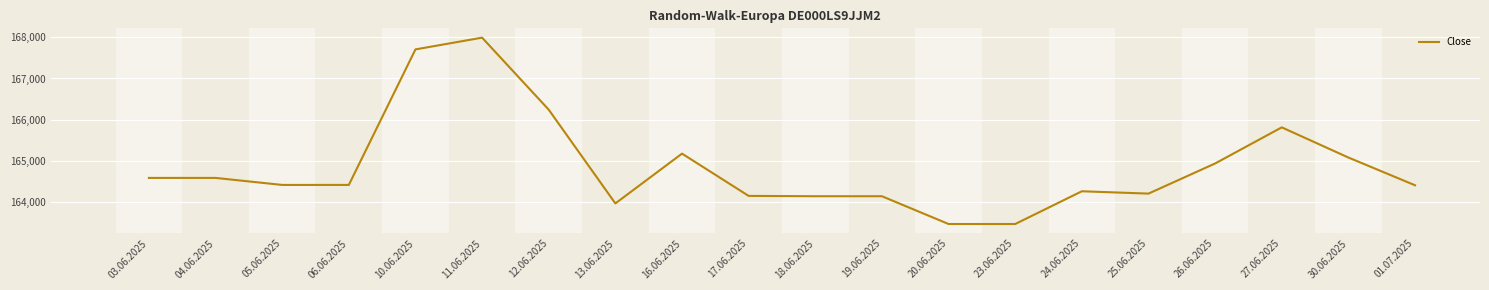

What is the ratio of the value at 18.06.2025 to the value at 16.06.2025?

1.0